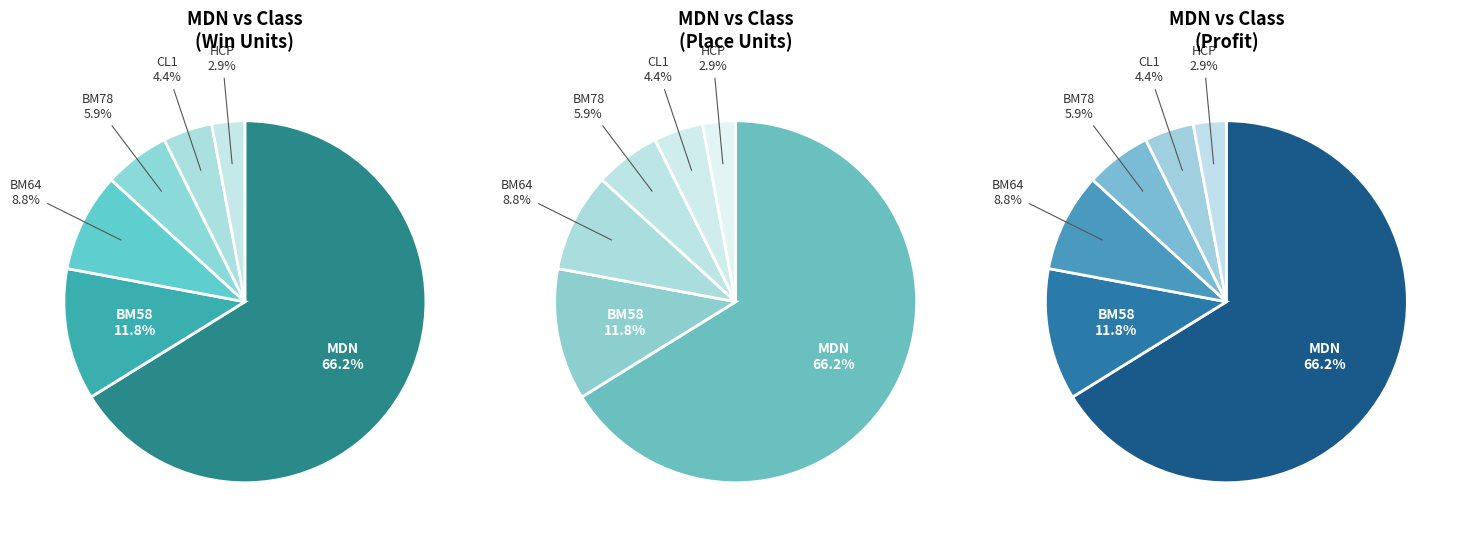

The BM58 slice represents 12% of the pie. True or false?

True